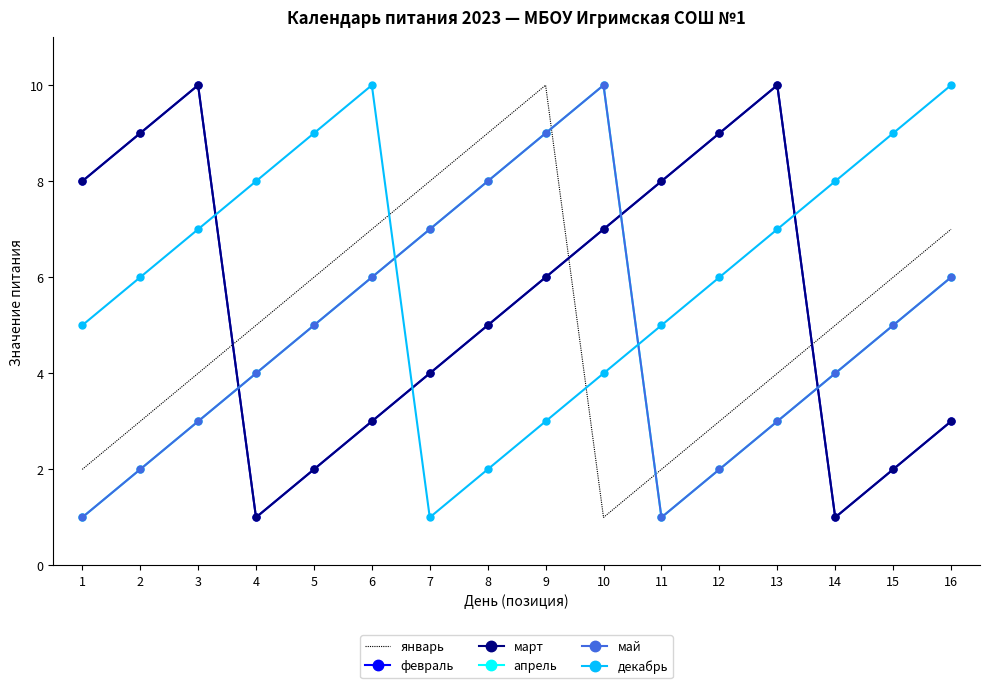

What is the difference between the highest and lowest values at 1?

7